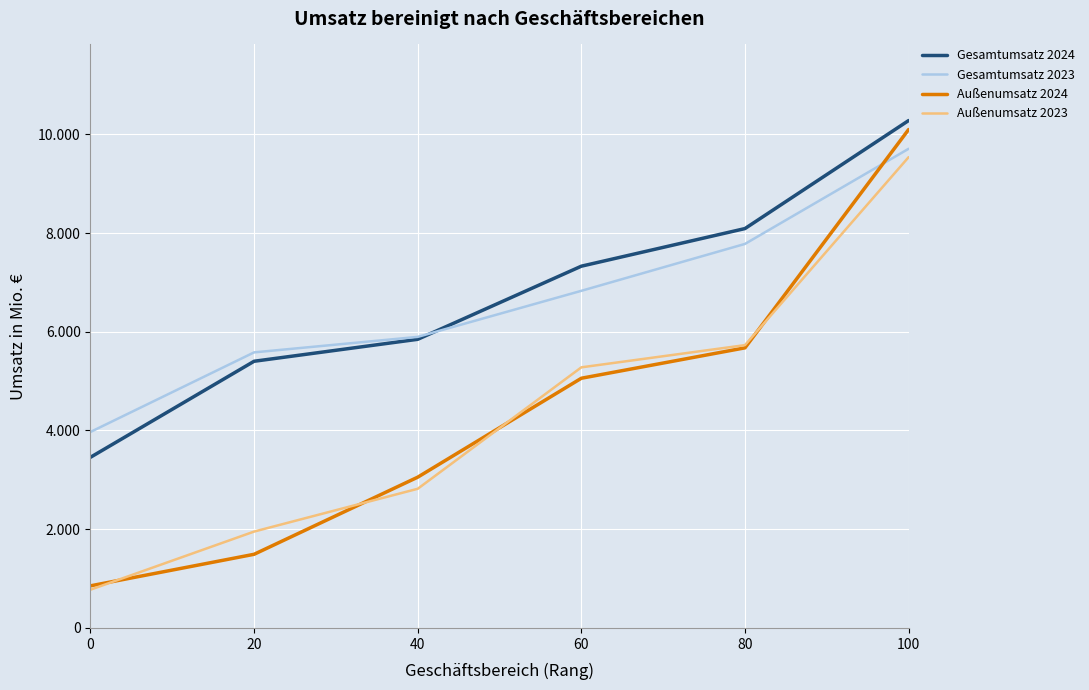

What are all the series names shown in the legend?

Gesamtumsatz 2024, Gesamtumsatz 2023, Außenumsatz 2024, Außenumsatz 2023